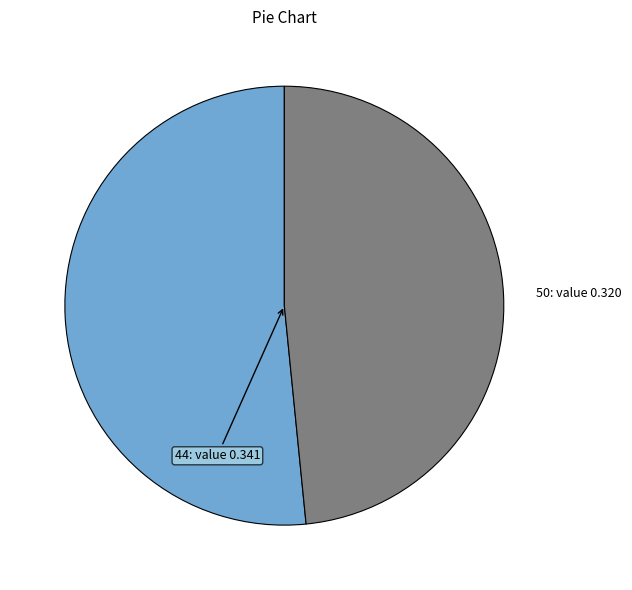

How many slices are in this pie chart?

2